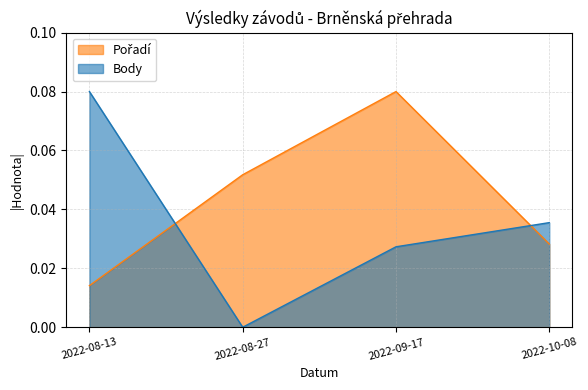

Reading left to right, list all the values displayed in this chart.

Pořadí: 2022-08-13=0.0	2022-08-27=0.1	2022-09-17=0.1	2022-10-08=0.0
Body: 2022-08-13=0.1	2022-08-27=0.0	2022-09-17=0.0	2022-10-08=0.0